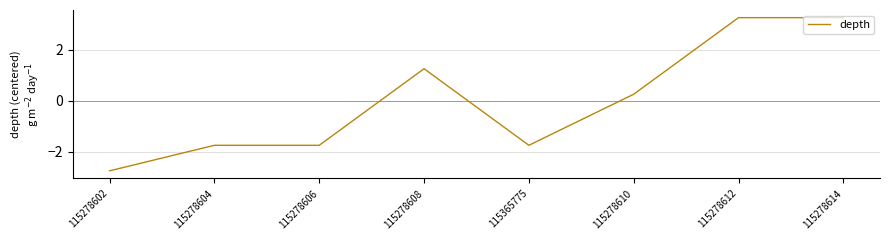

What is the difference between the maximum and minimum values?

6.0